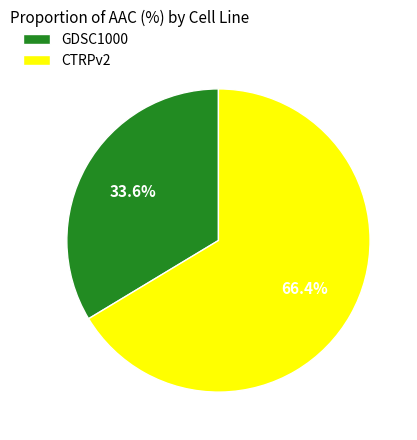

Which has a higher value, GDSC1000 or CTRPv2?

CTRPv2